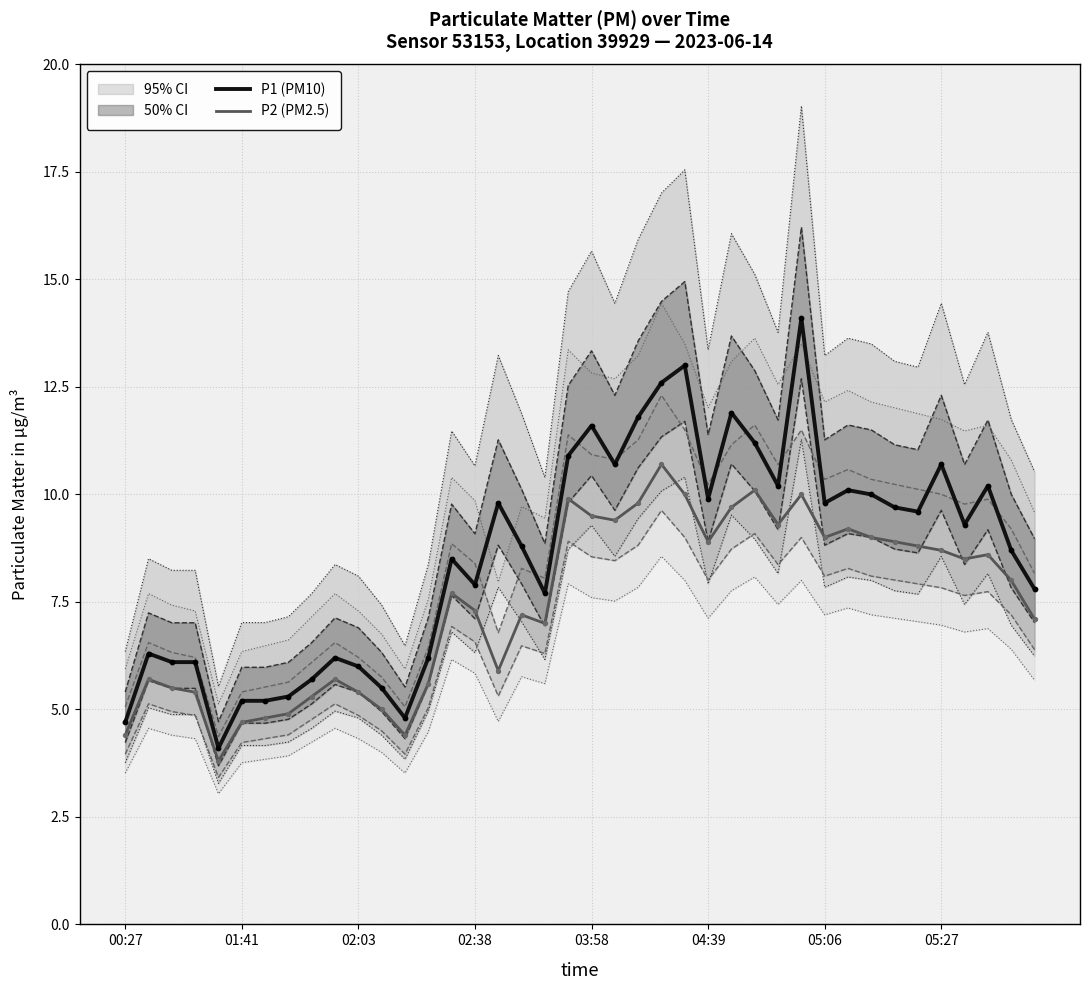

Which series contains the highest Y value?

P1 (PM10)